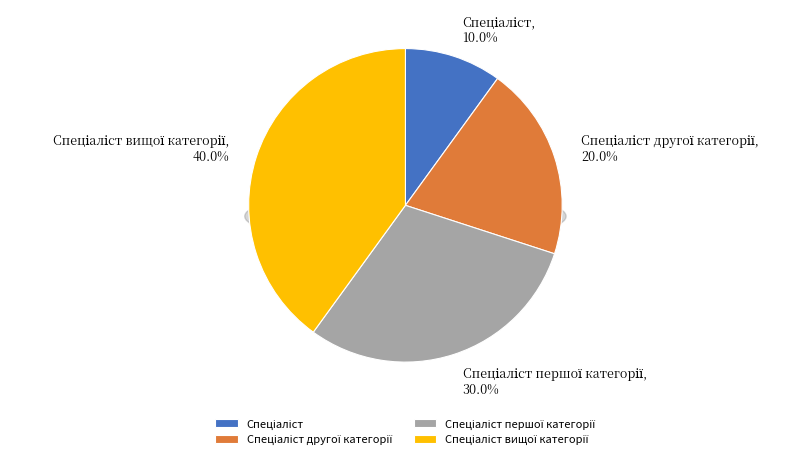

Which category has the biggest portion of the pie?

Спеціаліст вищої категорії